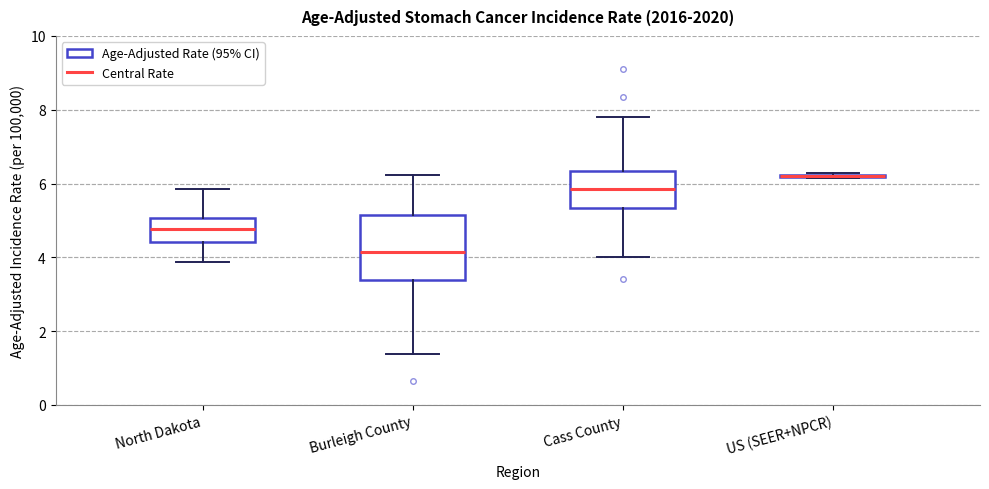

Reading left to right, read every box against the y-axis: the position of its median line, the range the box covers, and the ends of its whiskers. The values are not printed on the chart, so give them approximately, as read against the axis.

North Dakota: median 4.8, box 4.4 to 5.0, whiskers 3.8 to 5.8
Burleigh County: median 4.2, box 3.4 to 5.2, whiskers 1.4 to 6.2
Cass County: median 5.8, box 5.4 to 6.4, whiskers 4.0 to 7.8
US (SEER+NPCR): box collapsed to a line at 6.2, whiskers 6.2 to 6.2